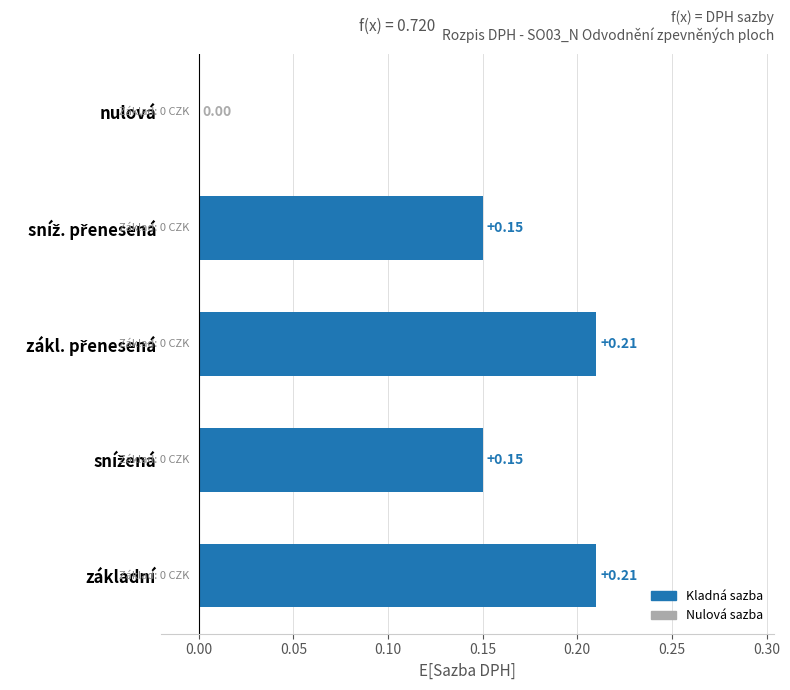

What is the sum of all values?

0.7